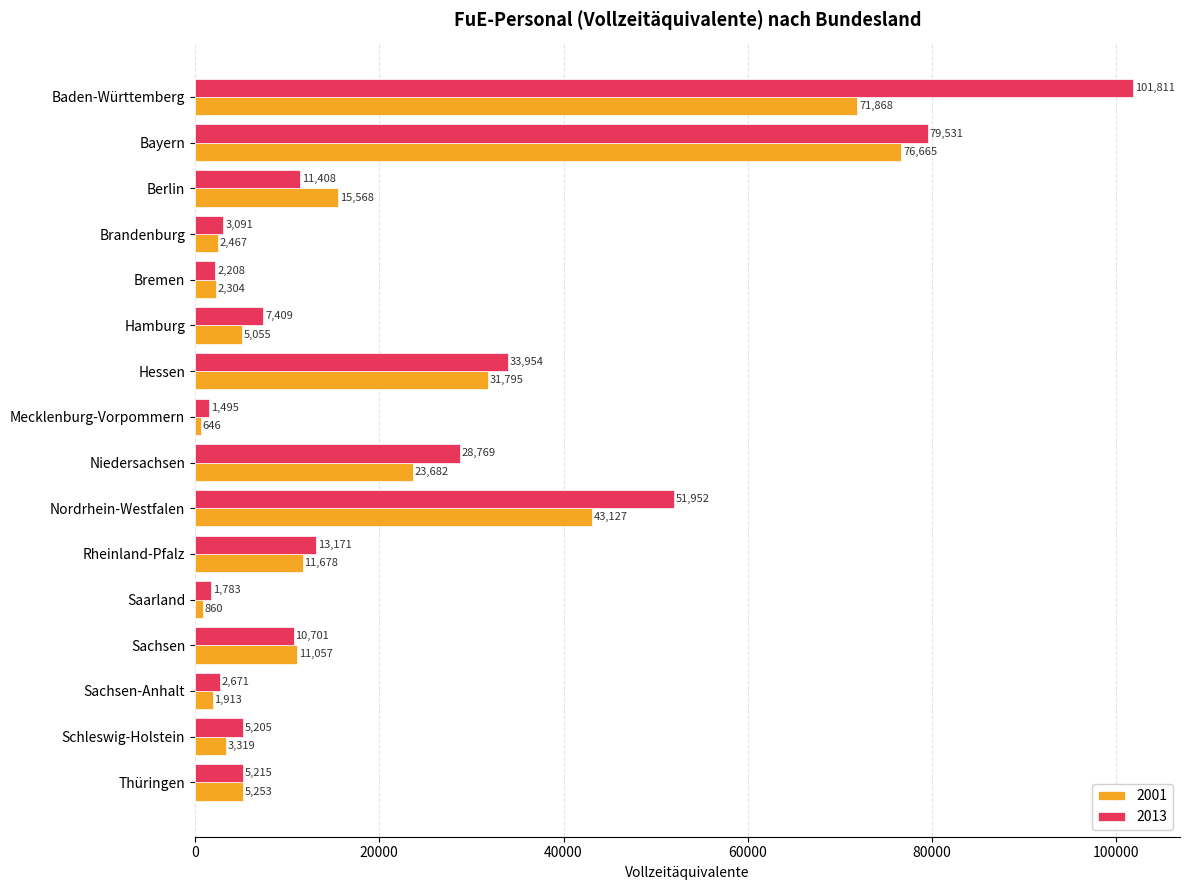

Rank the series by their maximum value, from highest to lowest.

2013, 2001